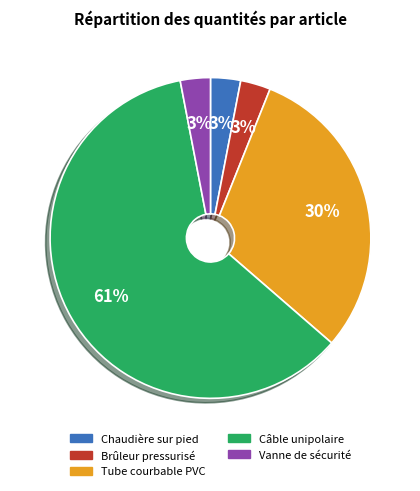

What percentage is the Vanne de sécurité slice, to the nearest percent?

3%